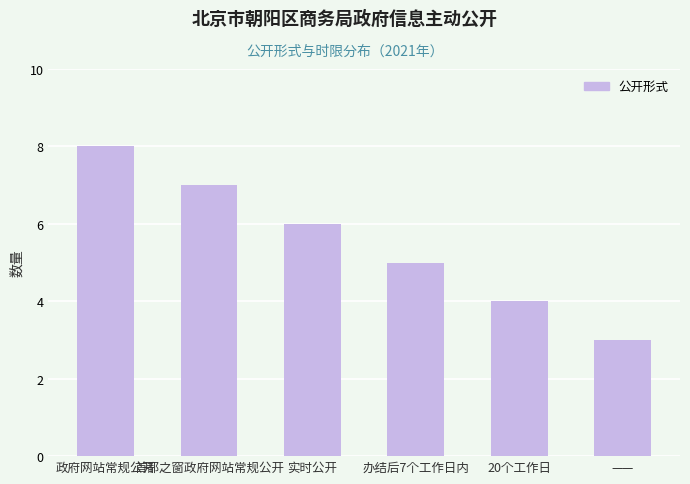

Reading left to right, what are all the values shown in this chart?

8	7	6	5	4	3